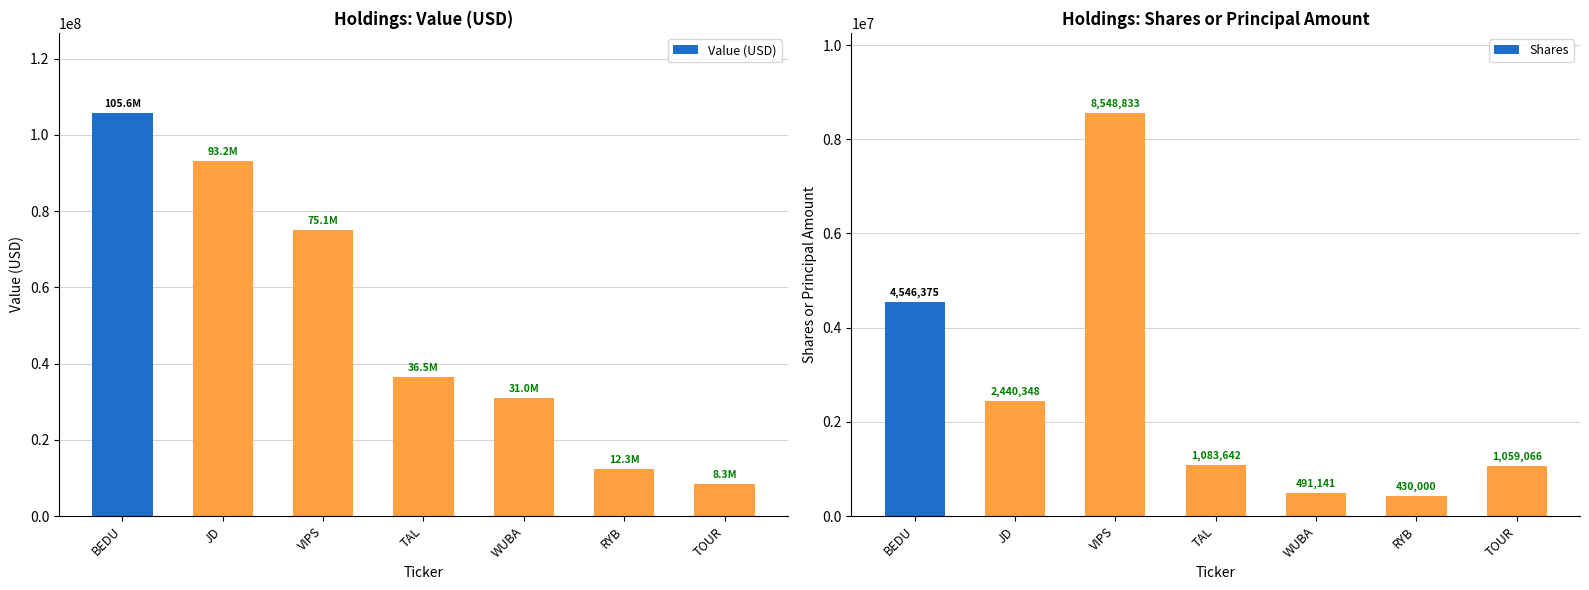

Which category has the highest value across all series?

BEDU